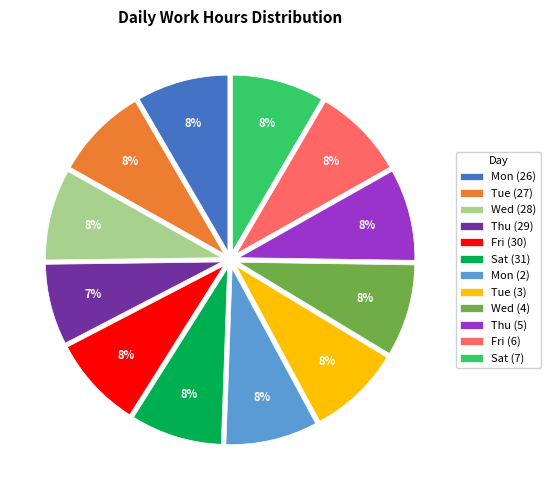

Combined, do Thu (29) and Mon (2) account for over 50%?

No